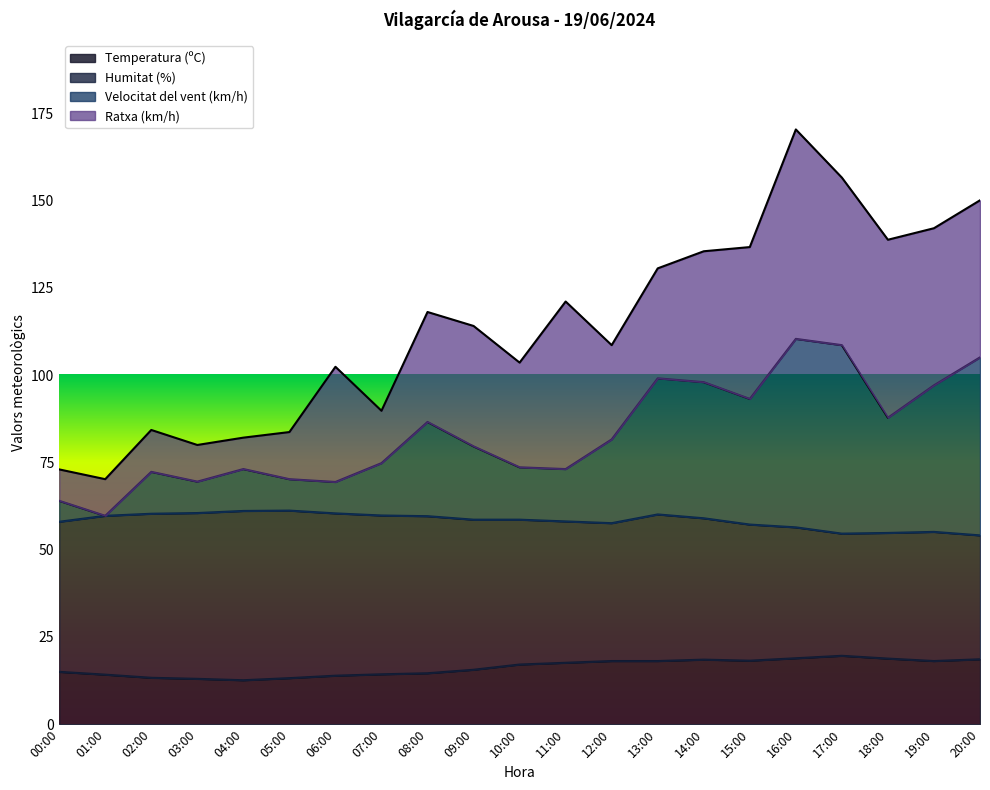

Which has a higher value, 10:00 or 00:00?

10:00